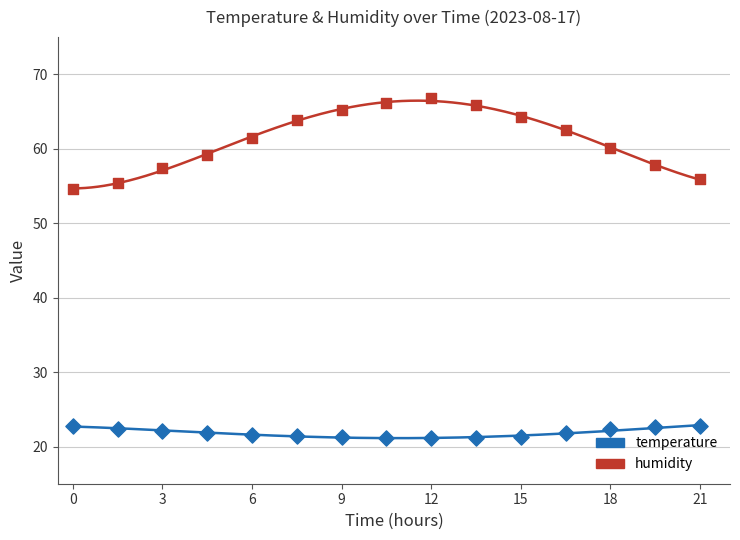

Which series contains the lowest Y value?

temperature